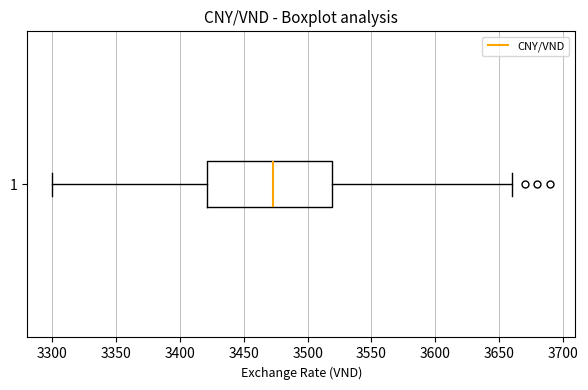

Transcribe this box plot: give where the median line is, the range the box spans, and where the two whiskers end, as read against the x-axis. The values are not printed on the chart, so give them approximately, as read against the axis.

median 3475, box 3420 to 3520, whiskers 3300 to 3660